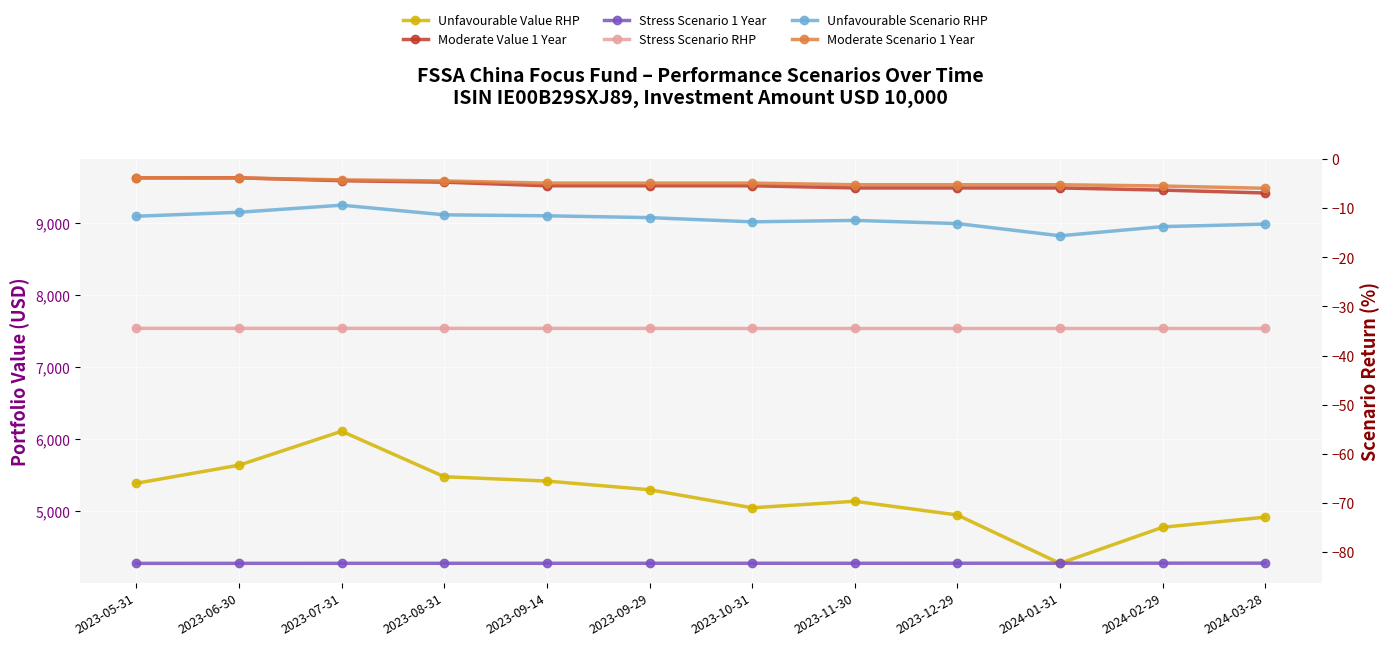

Where is the first local maximum for Stress Scenario 1 Year?

2023-10-31